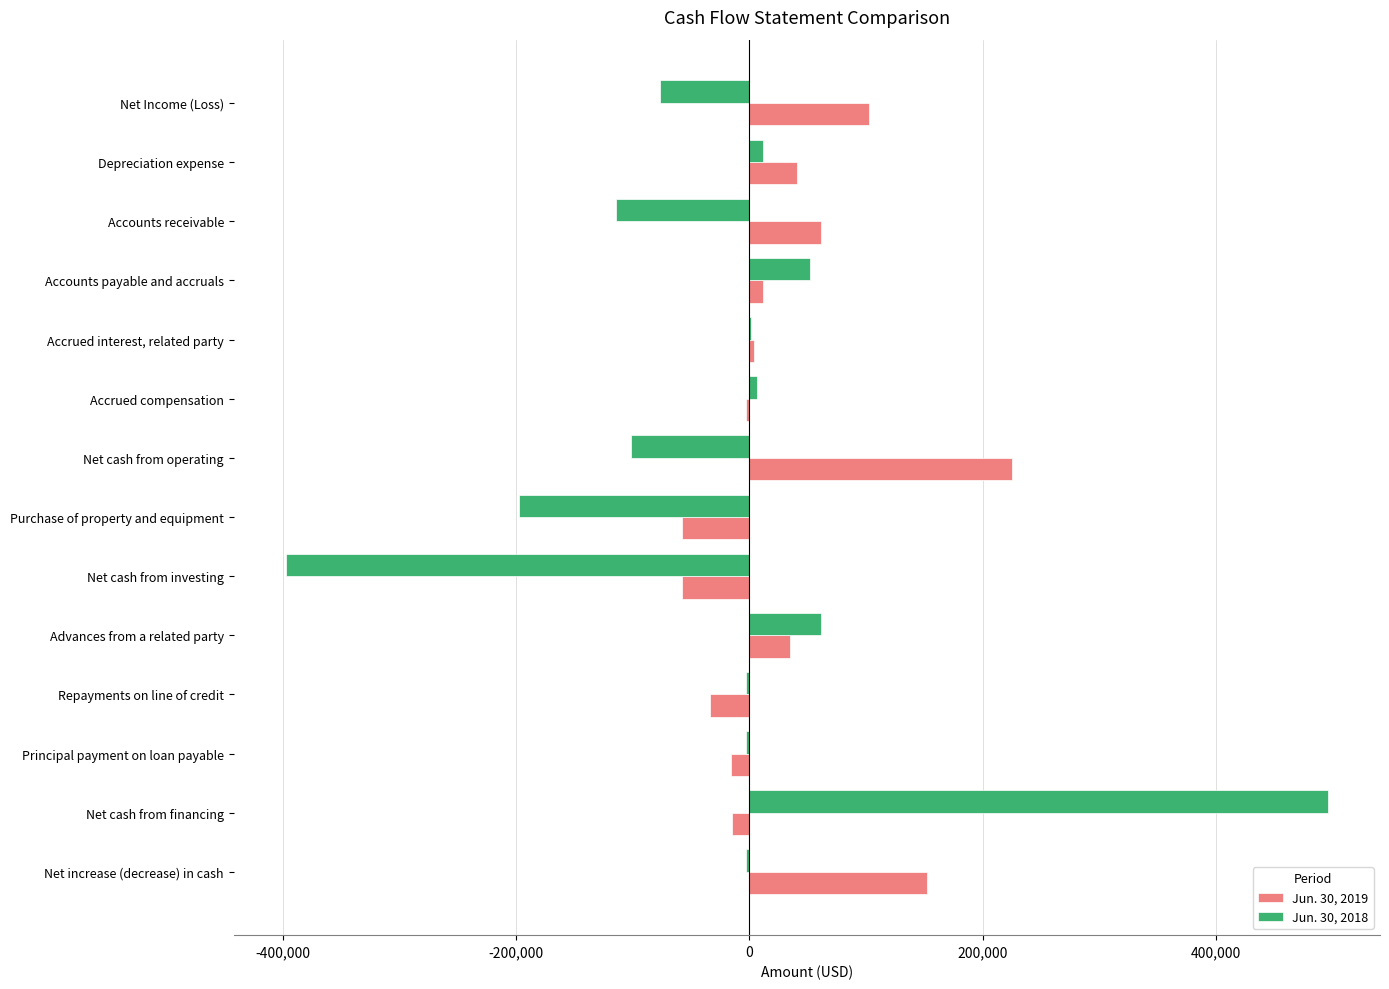

At which category is the sum across all series the highest?

Net cash from financing